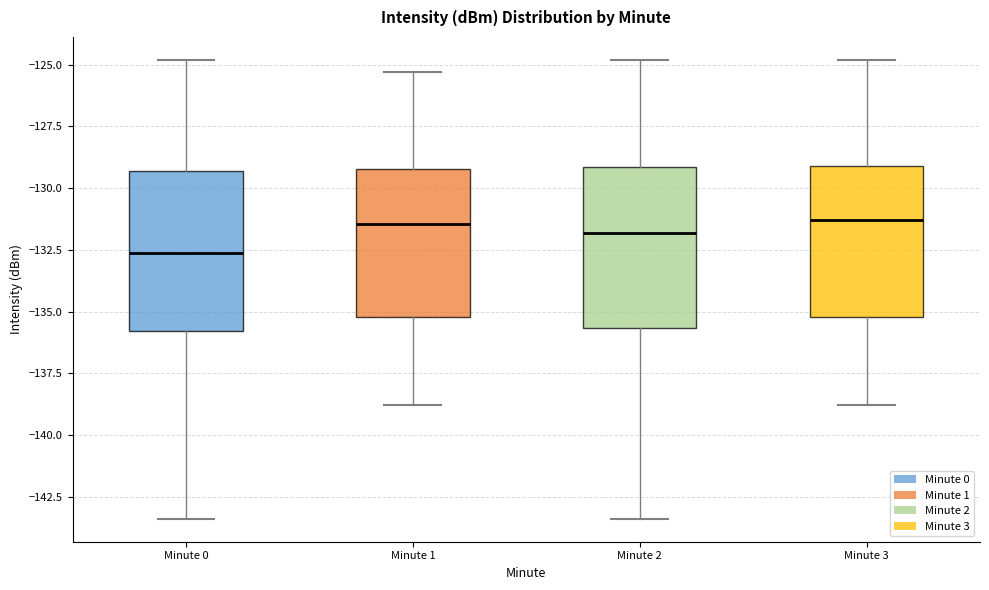

Where is the lower edge of the box for Minute 3 on the y-axis? The values are not printed on the chart, so give them approximately, as read against the axis.

-135.0